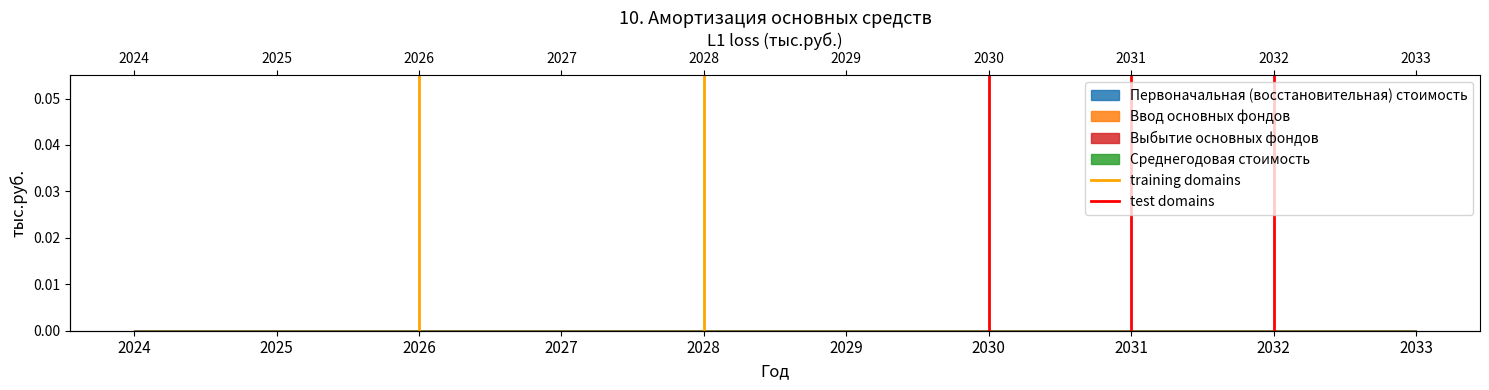

What is the difference between the maximum and minimum values in the training domains series?

1